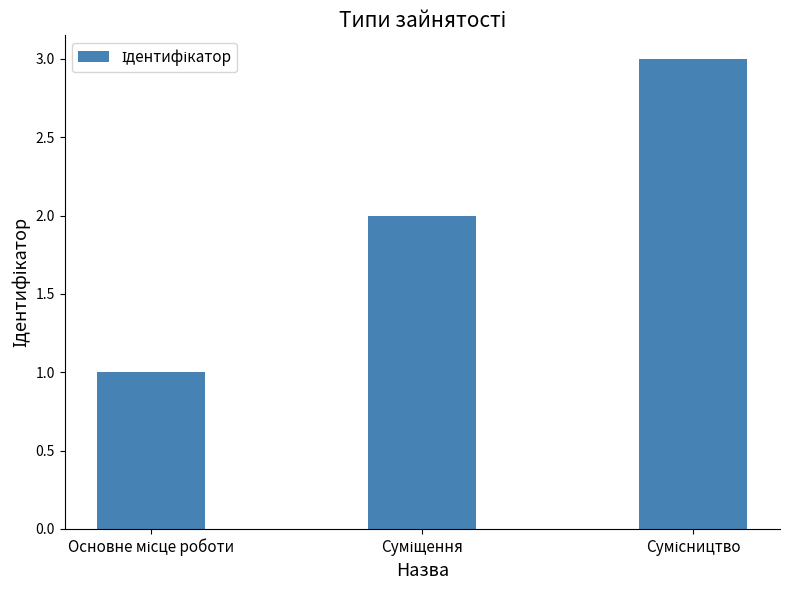

What is the greatest value displayed?

3